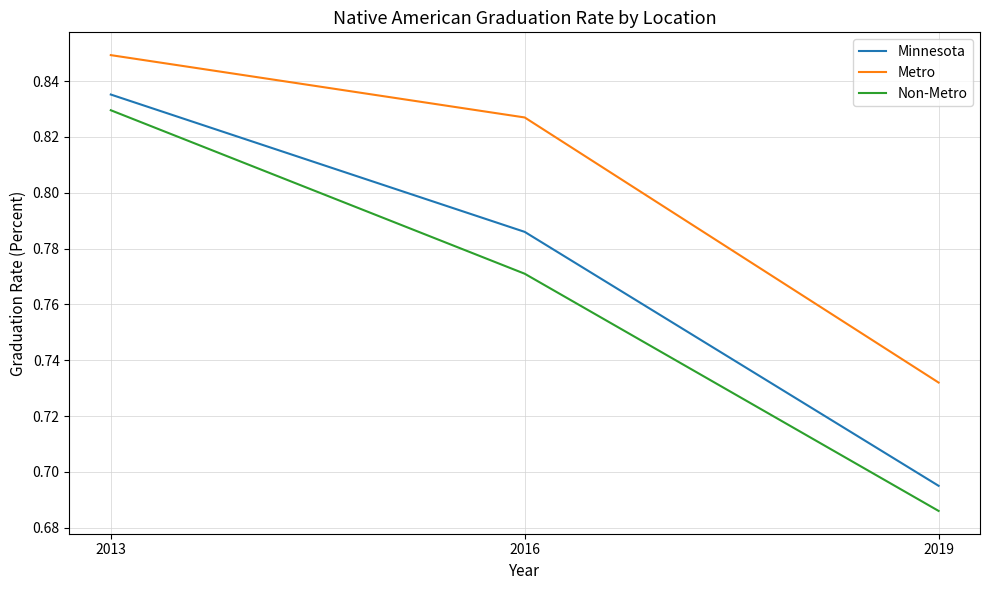

Is it true that Metro equals 1.2 at 2013?

False